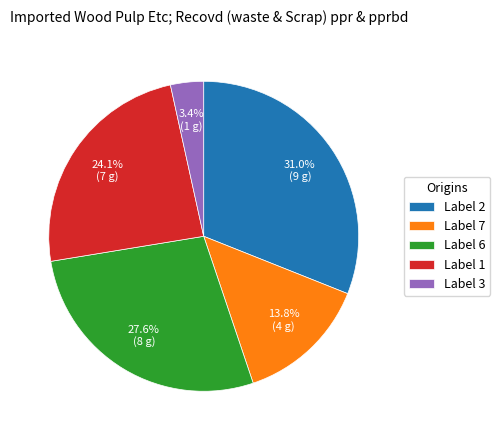

What percentage is NOT represented by Label 7?

86.2%